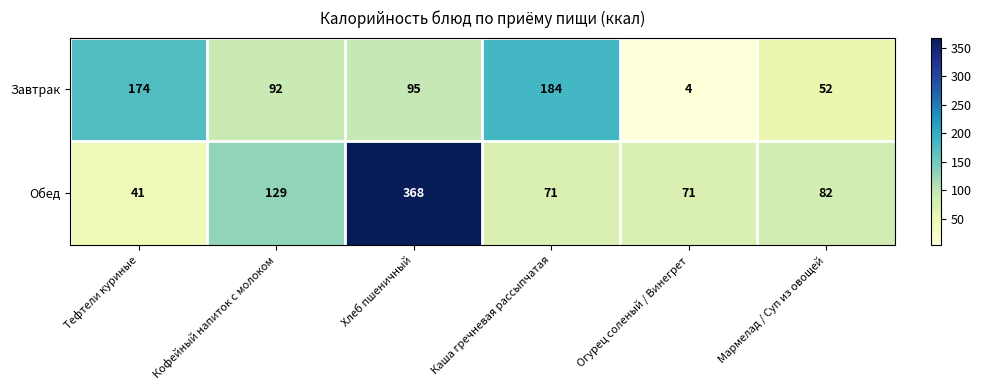

At which label is Обед closest to 204?

Кофейный напиток с молоком